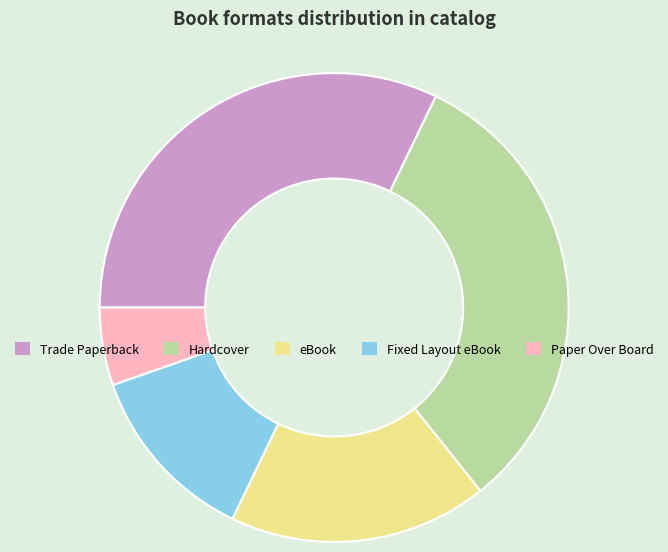

Which slice is the smallest?

Paper Over Board